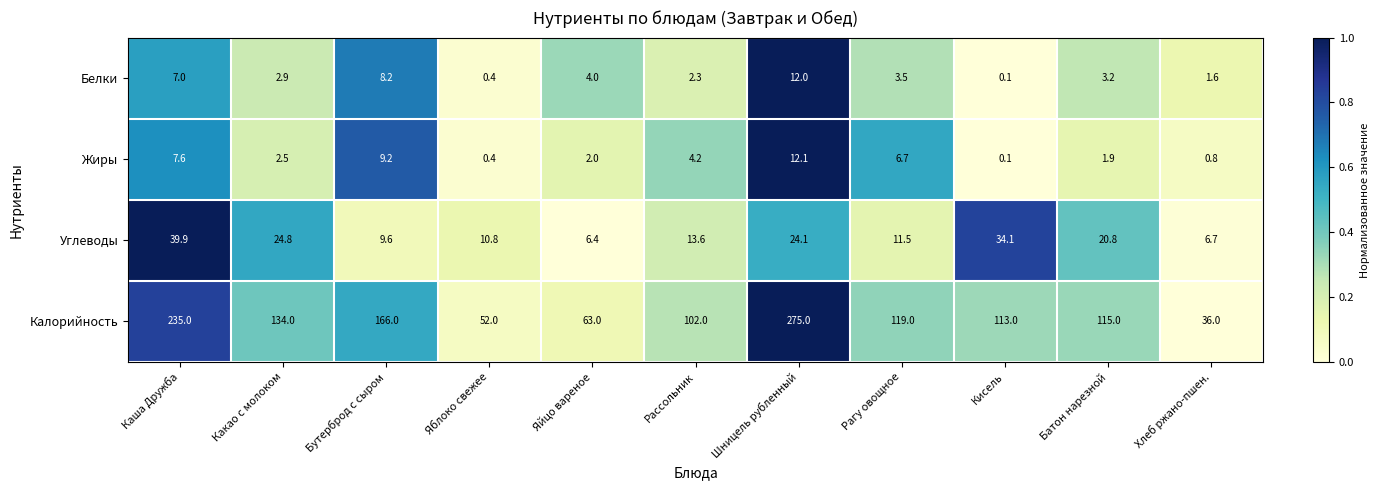

Is the value of Калорийность at Кисель greater than the value of Белки at Яйцо вареное?

Yes